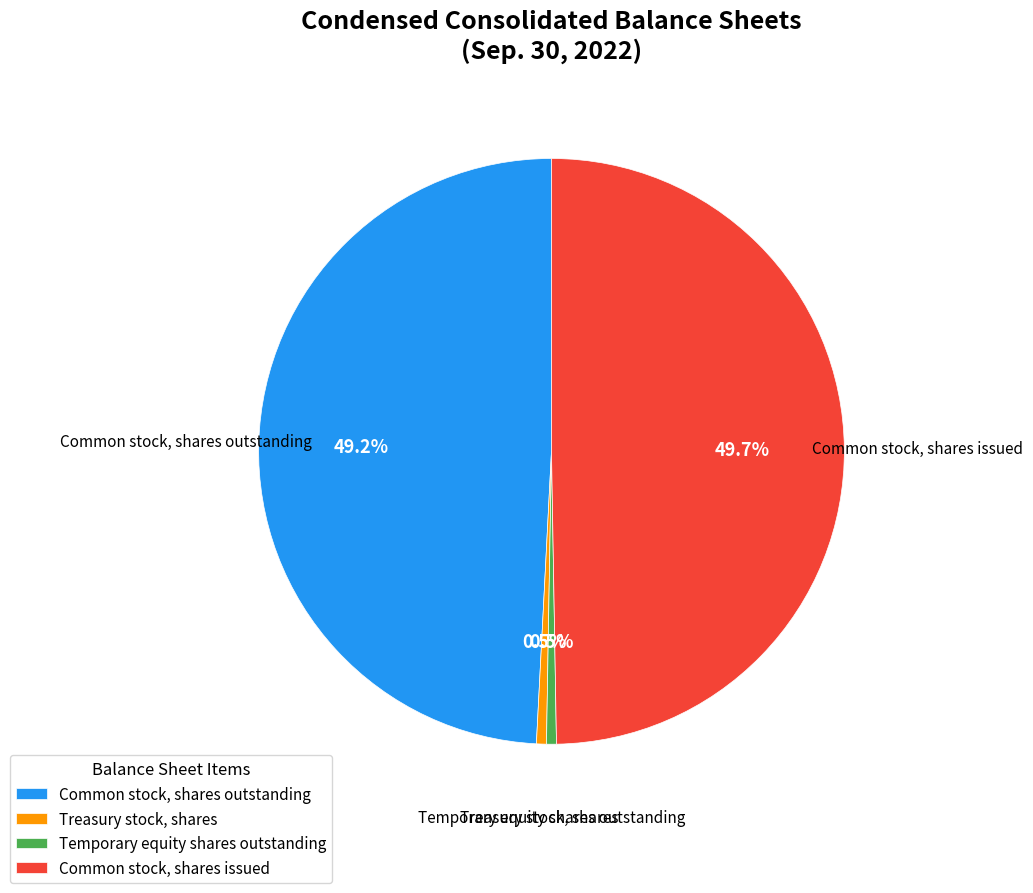

What is the ratio of the value at Common stock, shares outstanding to the value at Temporary equity shares outstanding?

90.3